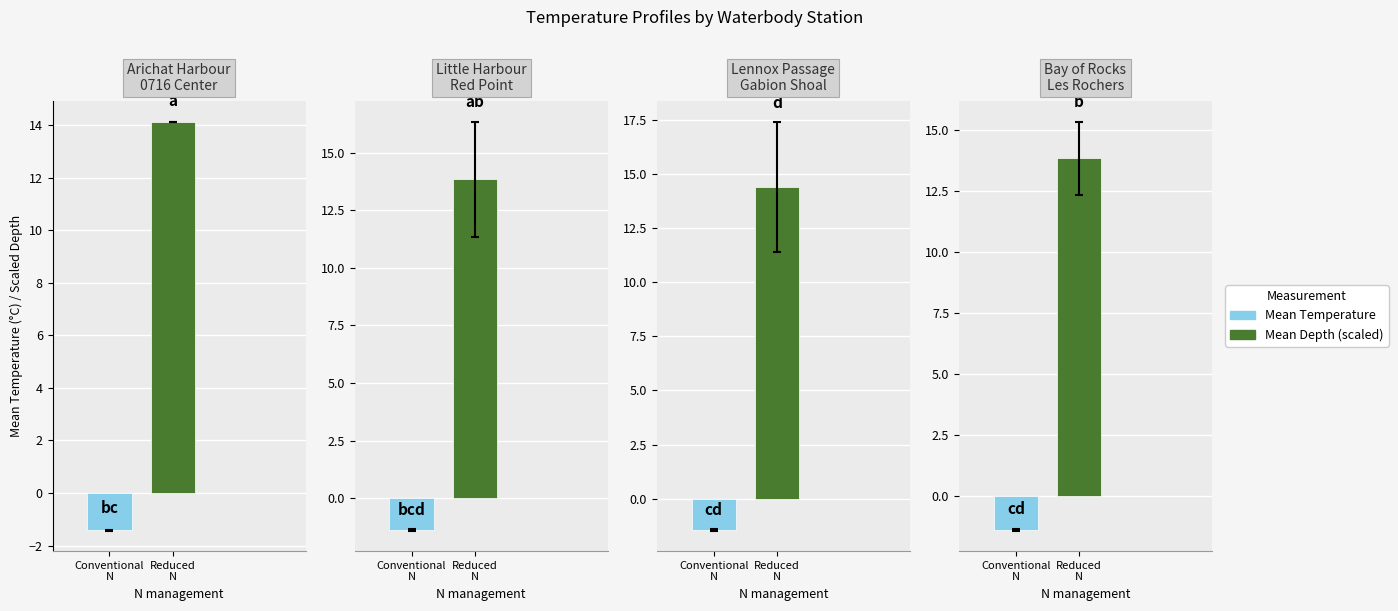

True or false: Mean Temperature has a value of -0.4 at Lennox Passage-Gabion Shoal.

False